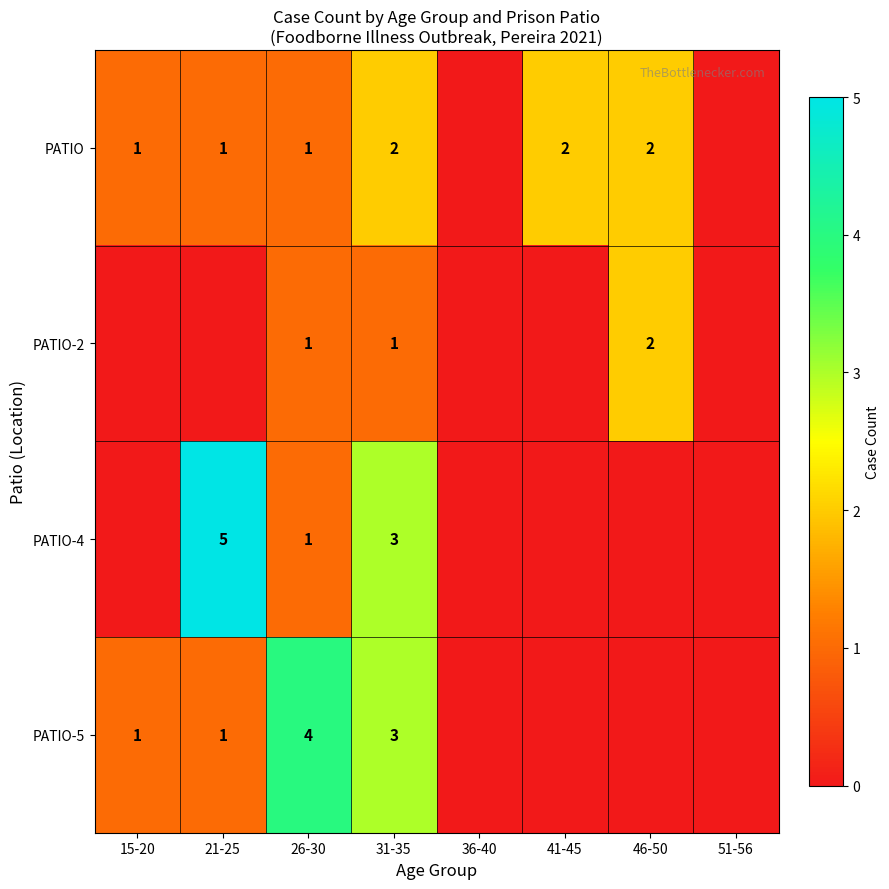

Is the value of PATIO-2 at 26-30 greater than the value of PATIO at 31-35?

No